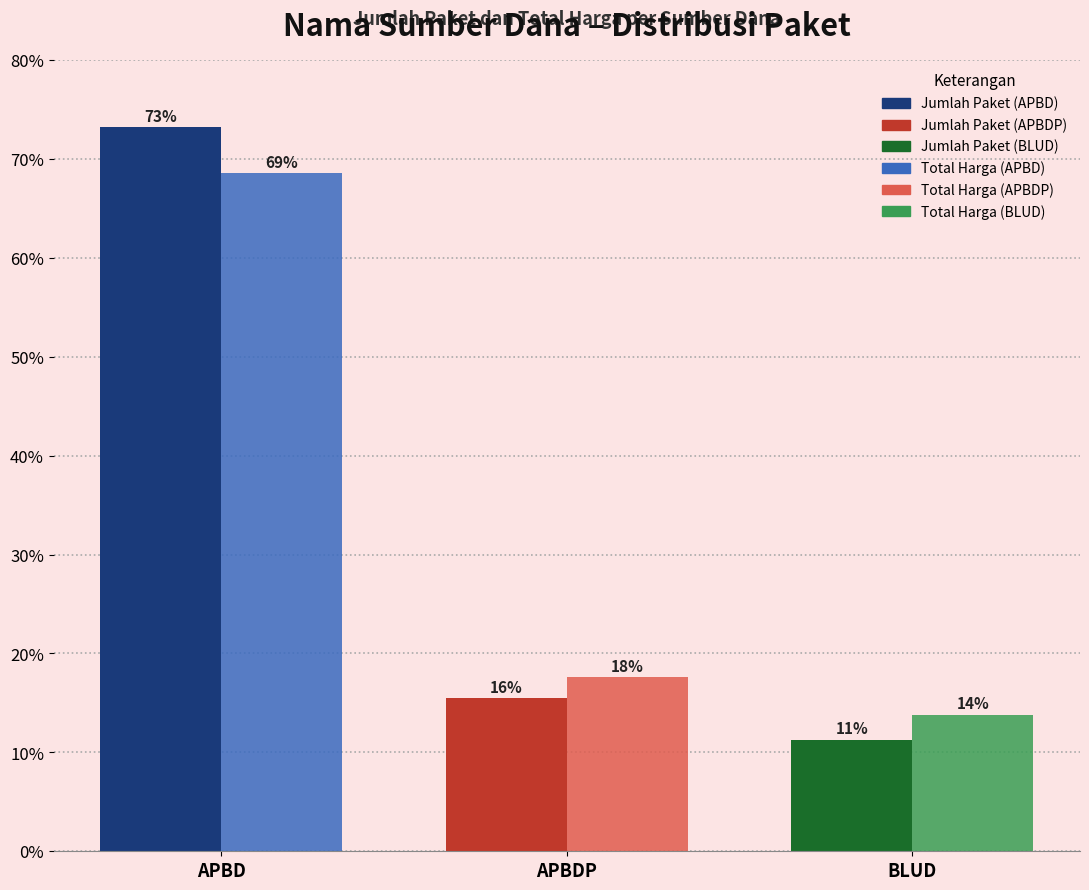

Is it true that Jumlah Paket equals 8.4 at APBDP?

False